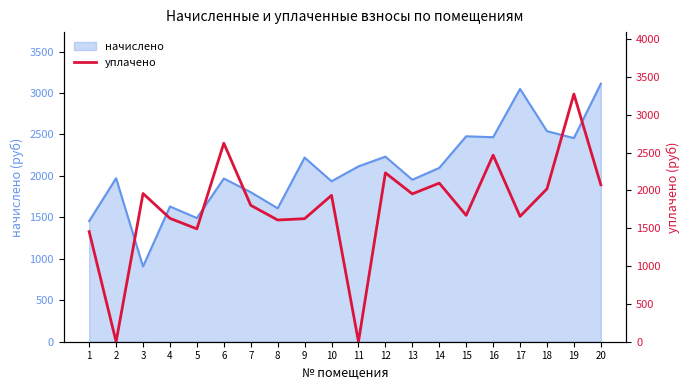

What is the greatest value displayed?

3275.0